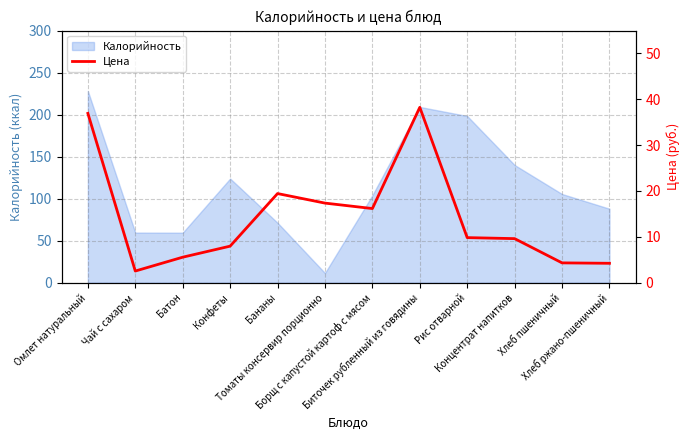

Where does the data first go above 9?

Омлет натуральный